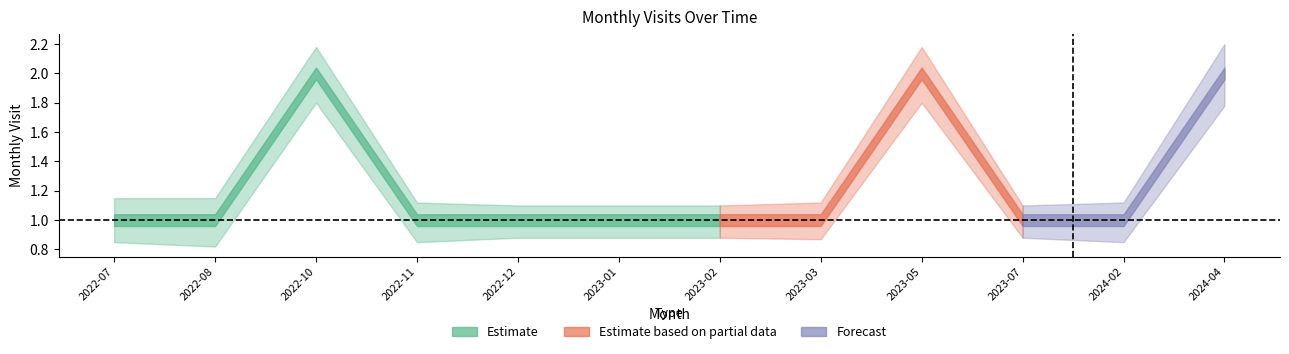

What is the value of the monthly_visit_lower point at the 5th from the left?

0.9